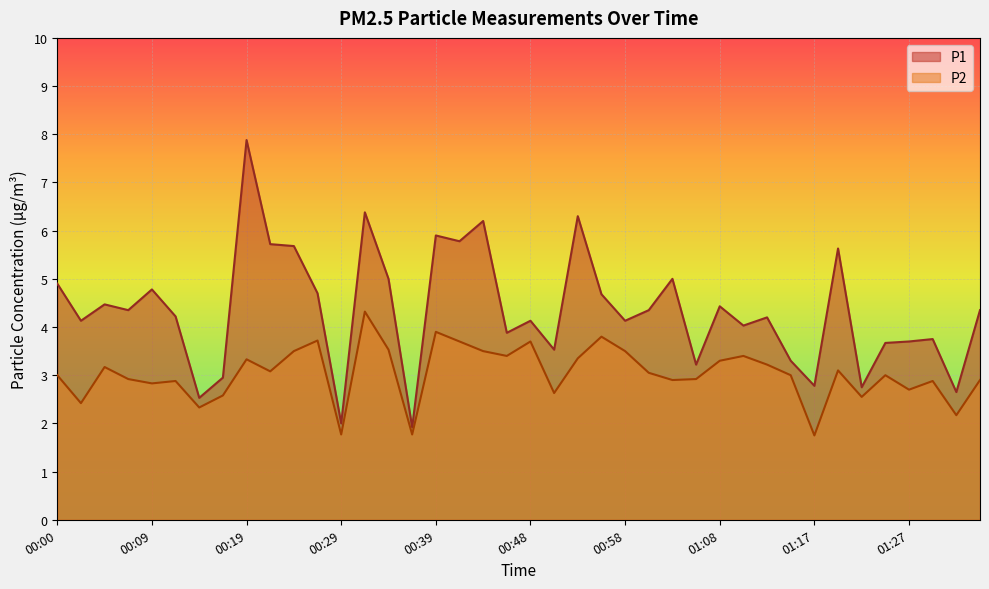

Read the P2 value at 01:27.

2.7